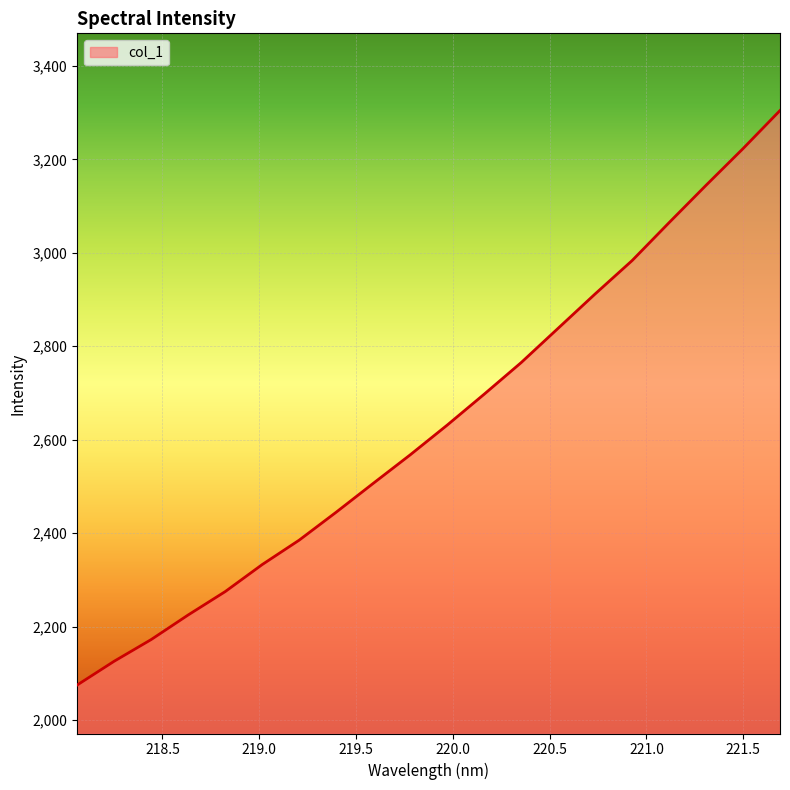

What is the difference between the maximum and minimum values?

1229.8